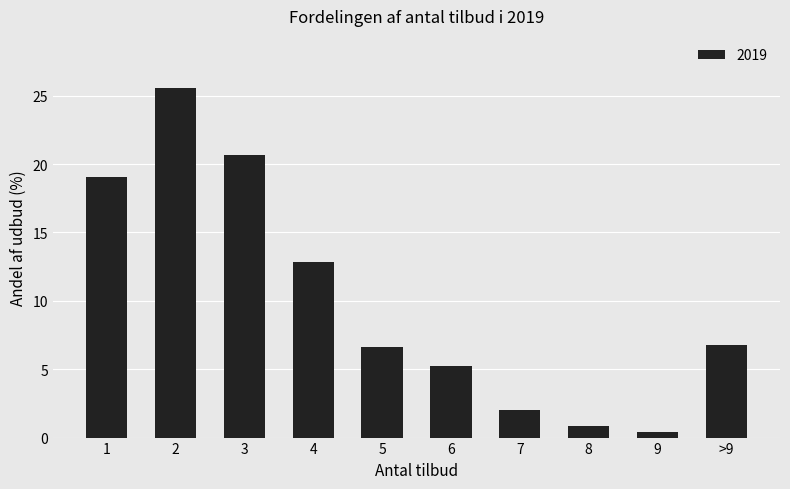

What is the sum of all values?

100.0